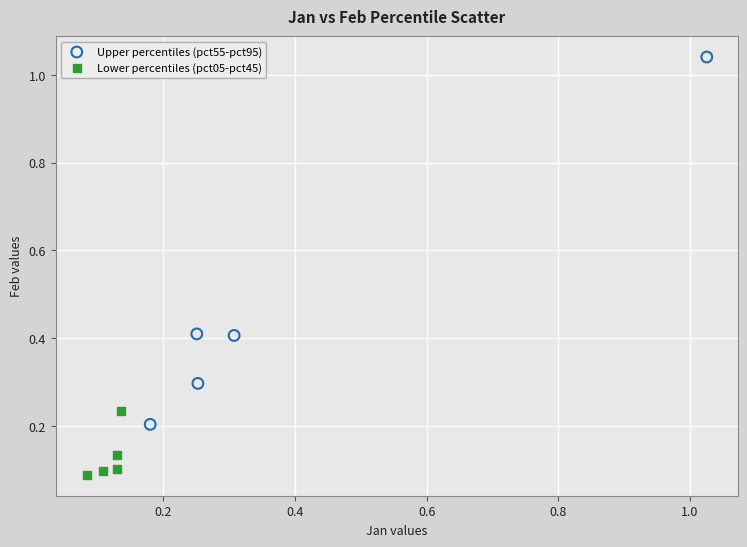

Which series has the largest Y range (max minus min)?

Upper percentiles (pct55-pct95)